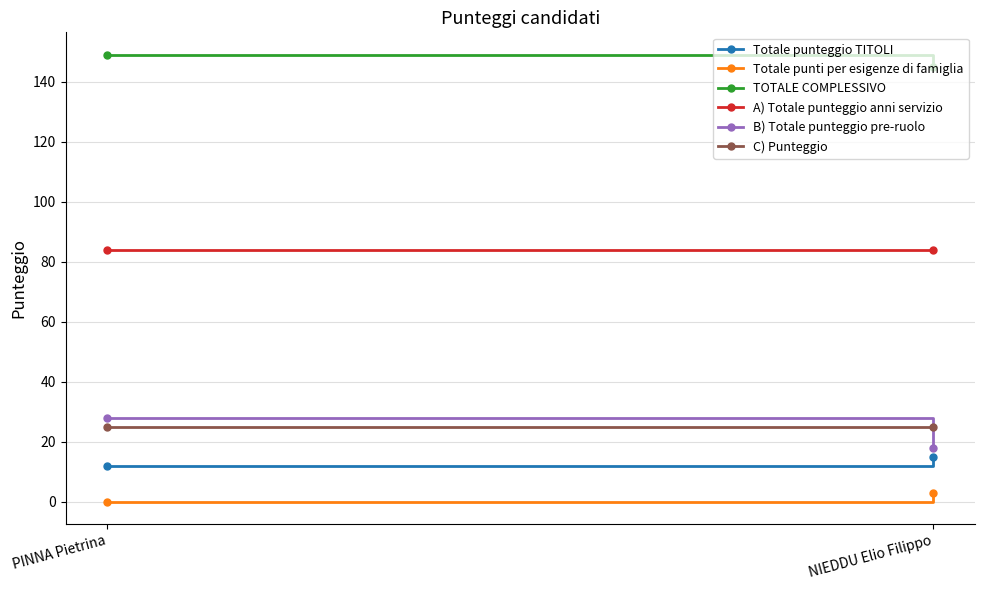

Which series changed the most between PINNA Pietrina and NIEDDU Elio Filippo?

B) Totale punteggio pre-ruolo